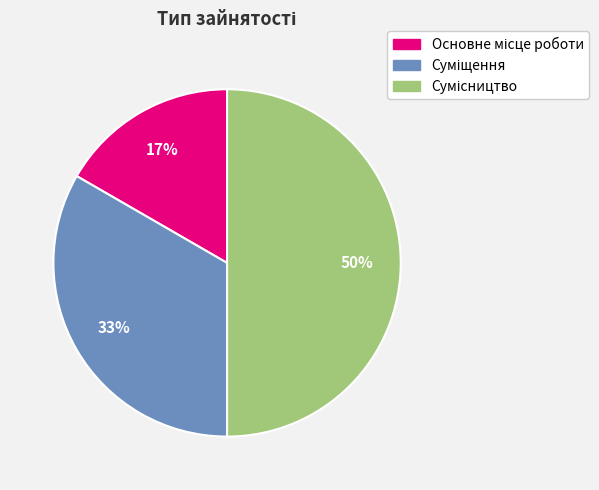

To the nearest percent, what is the average slice percentage?

33%